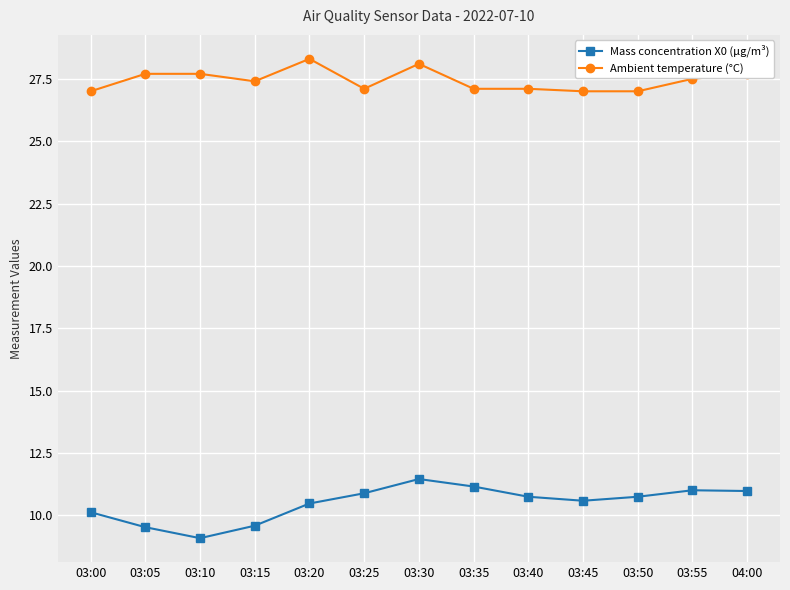

Where is the first local minimum for Ambient temperature (°C)?

03:15